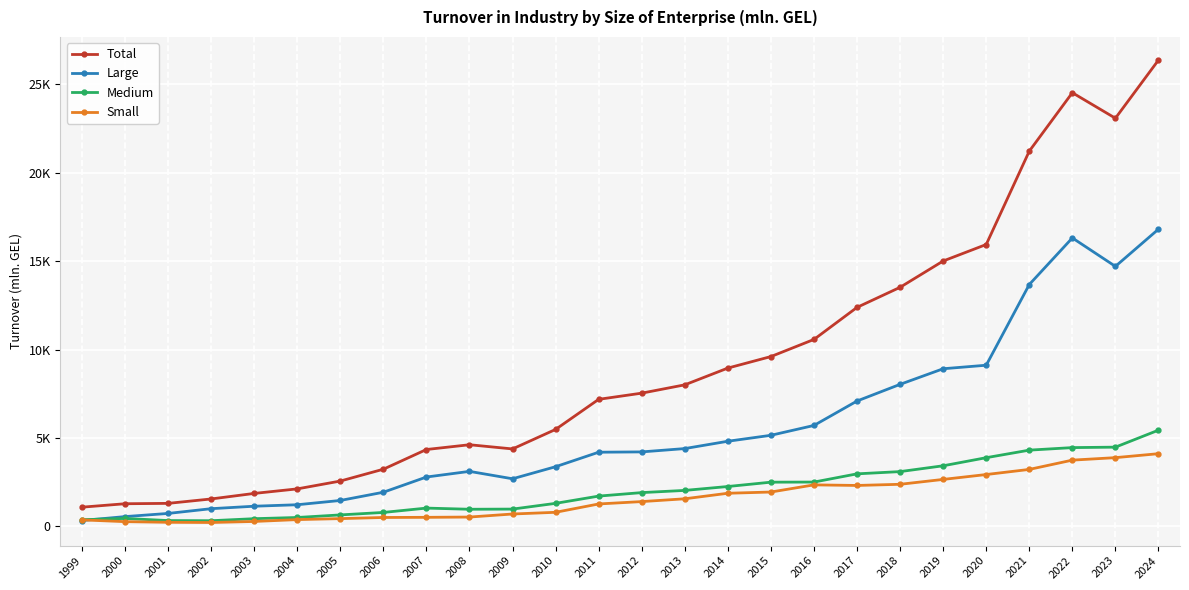

What are all the series names shown in the legend?

Total, Large, Medium, Small